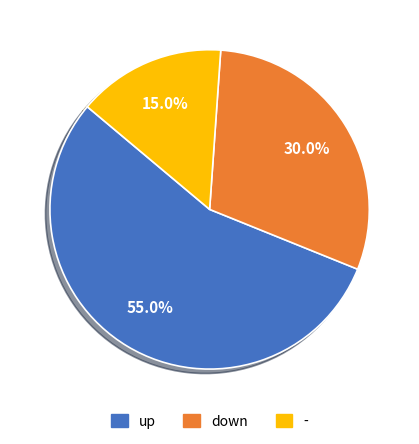

Which slice is the smallest?

-